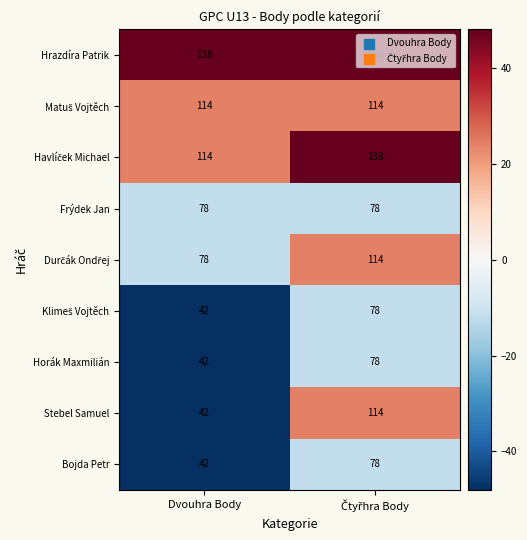

Which series has the largest range (max minus min)?

Stebel Samuel